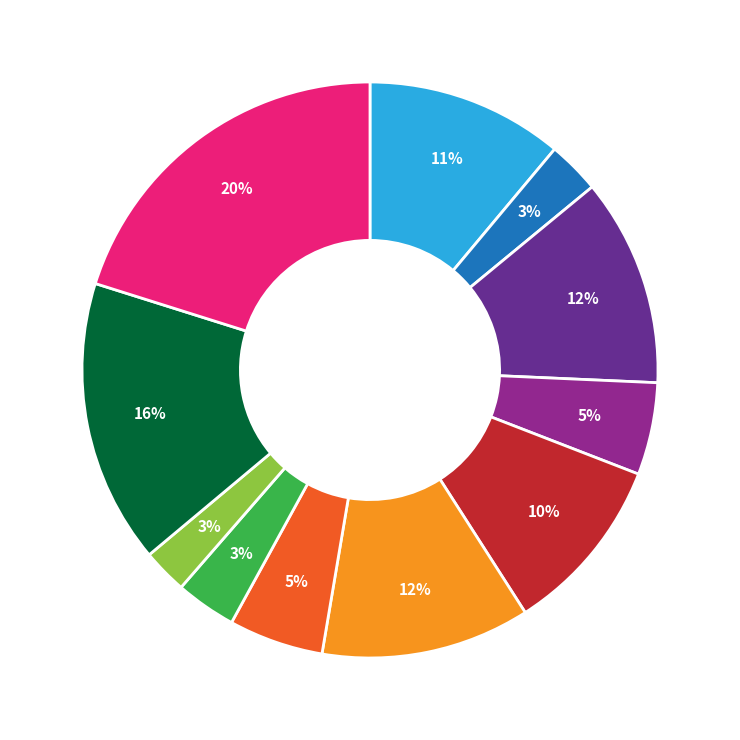

To the nearest percent, what is the average slice percentage?

9%